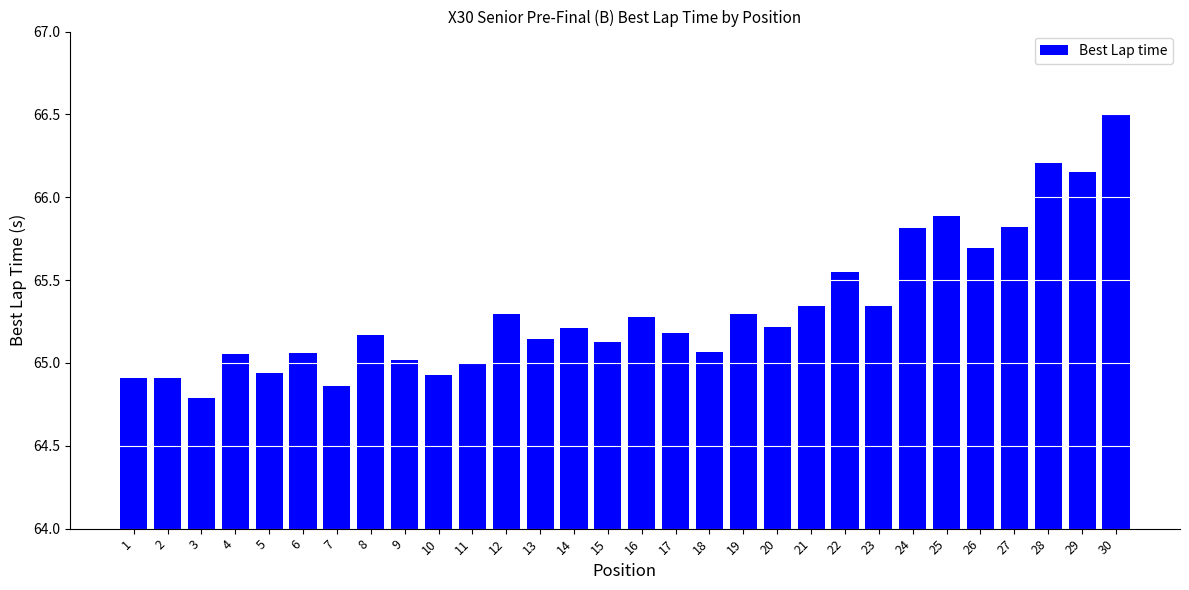

What is the difference between the second highest and second lowest values?

1.3